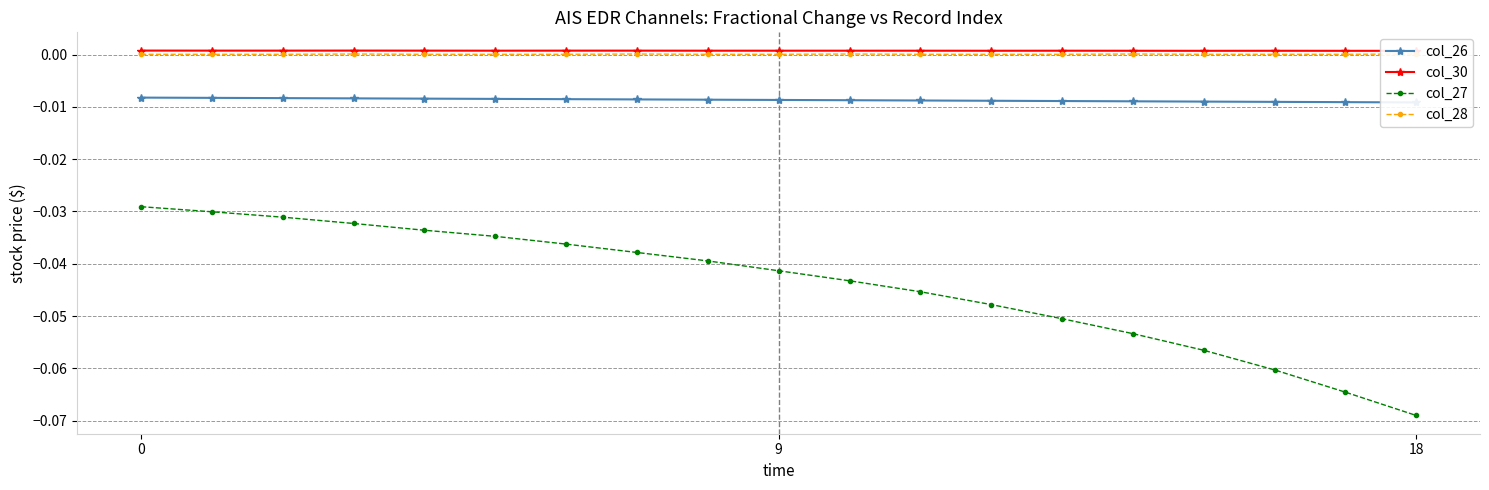

The col_30 series shows 0.0 at 16. True or false?

True